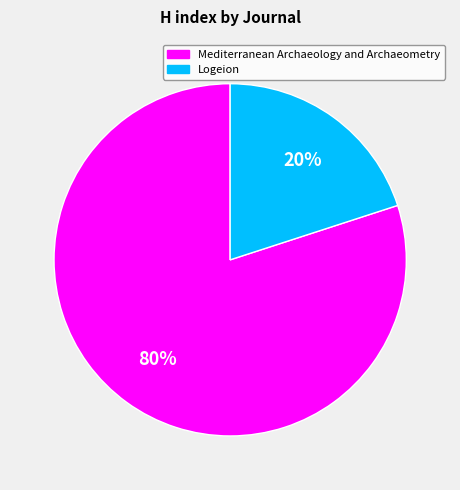

Which has a higher value, Mediterranean Archaeology and Archaeometry or Logeion?

Mediterranean Archaeology and Archaeometry